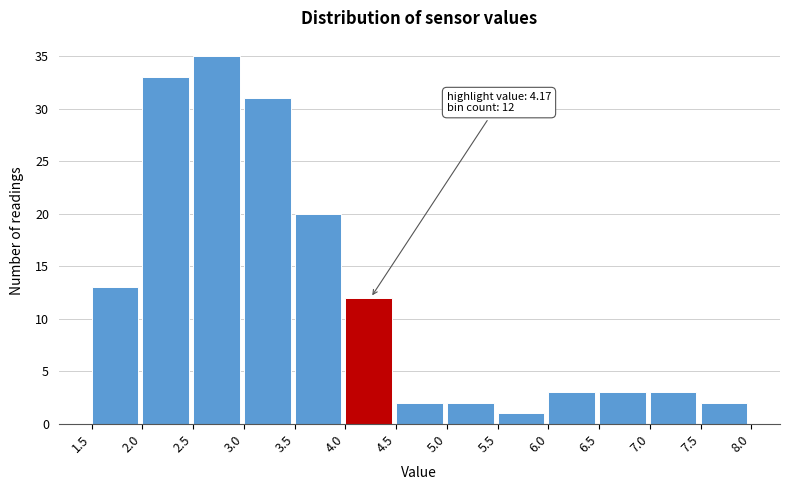

Over which range of the x-axis is the bar tallest?

2.5 to 3.0